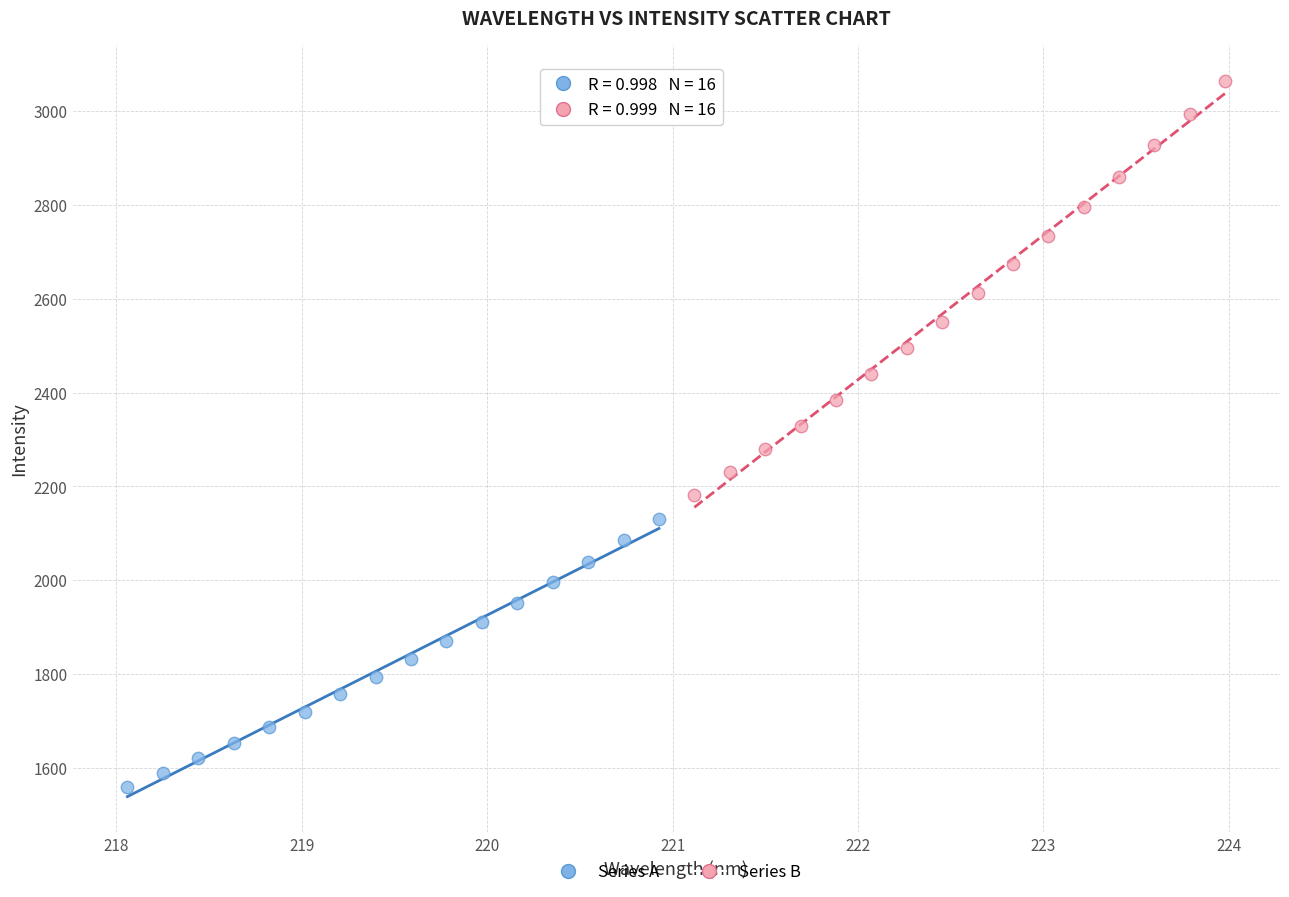

Which series has the largest Y range (max minus min)?

Series B